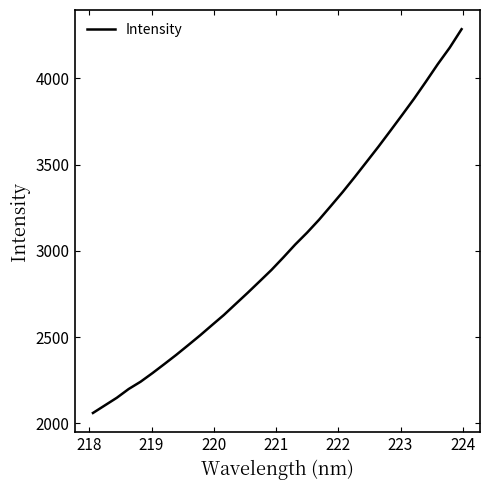

What is the difference between the maximum and minimum values?

2225.4